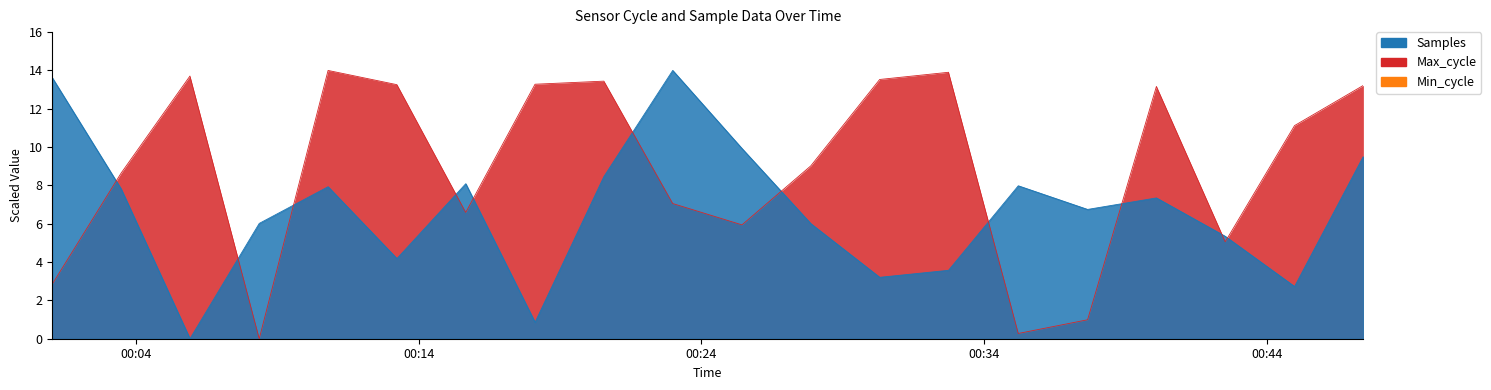

True or false: Samples and Max_cycle intersect in this chart.

True